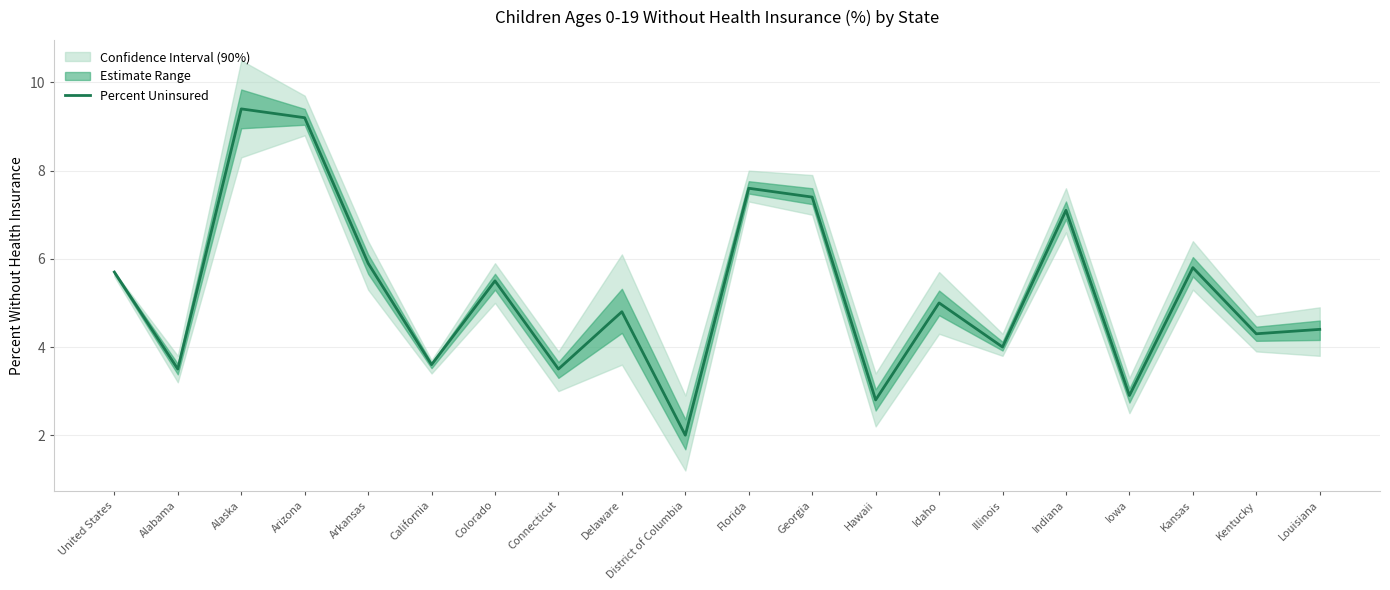

Rank the categories by value from highest to lowest.

Alaska, Arizona, Florida, Georgia, Indiana, Arkansas, Kansas, United States, Colorado, Idaho, Delaware, Louisiana, Kentucky, Illinois, California, Alabama, Connecticut, Iowa, Hawaii, District of Columbia